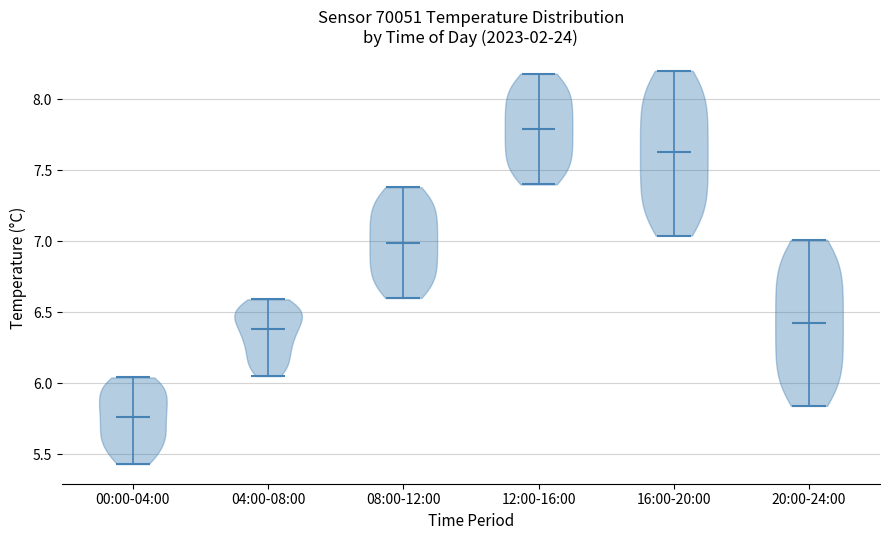

What is the highest point the violin for 00:00-04:00 reaches on the y-axis? The values are not printed on the chart, so give them approximately, as read against the axis.

6.05